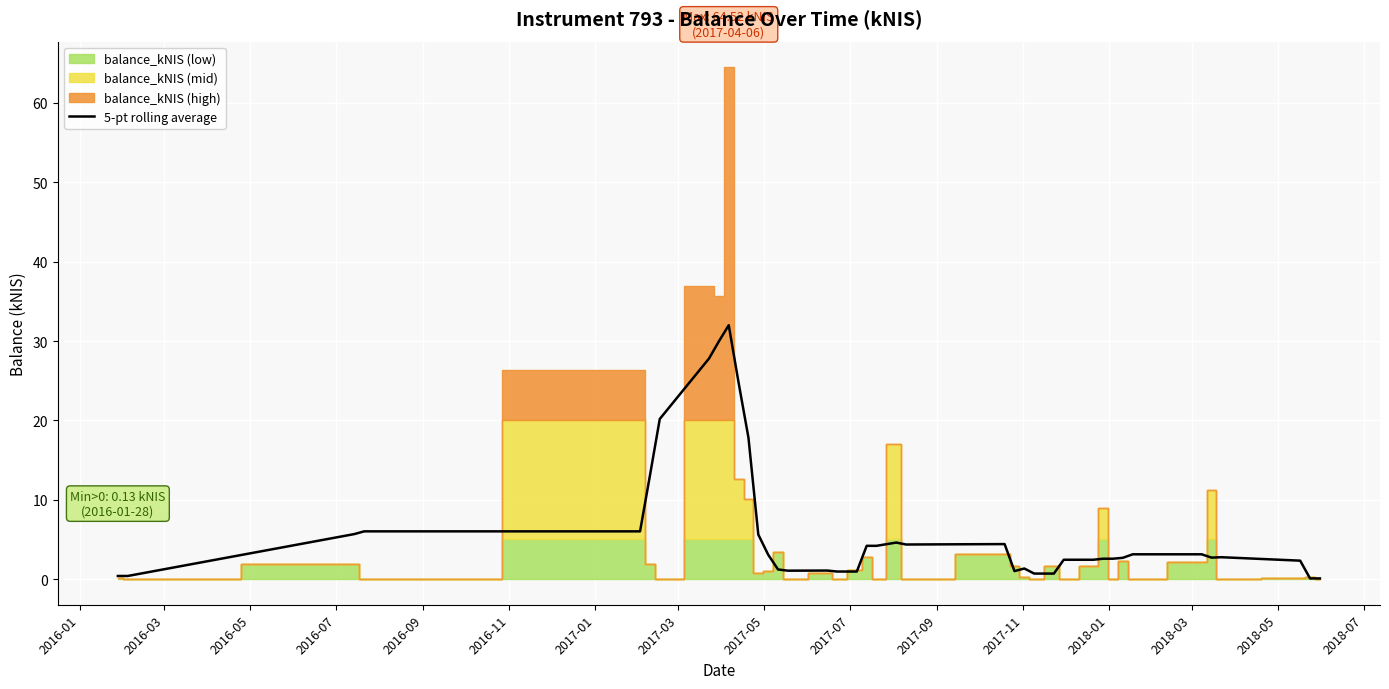

What is the maximum value for 5-pt rolling average?

32.0